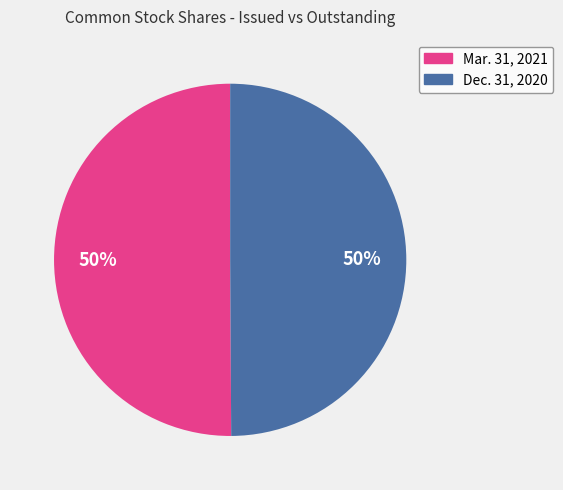

To the nearest percent, what is the average slice percentage?

50%